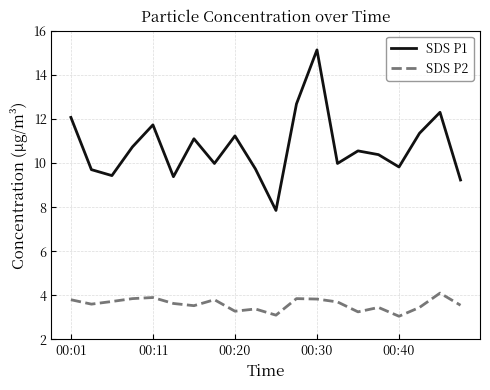

Which series has the widest spread of values?

SDS P1